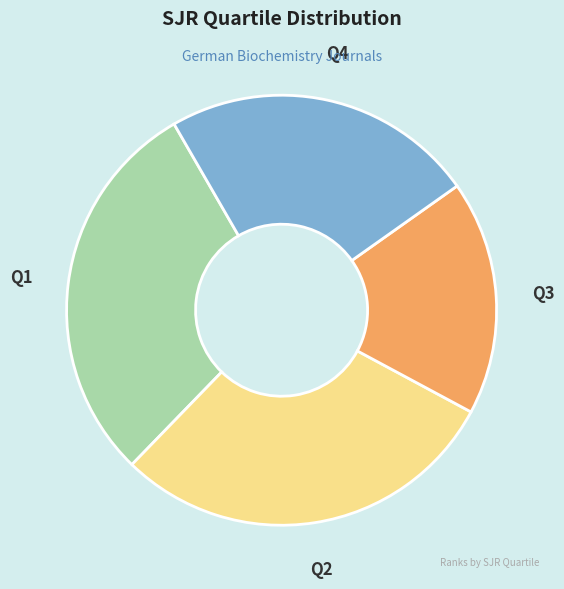

True or false: Q2 accounts for 29% of the total.

True